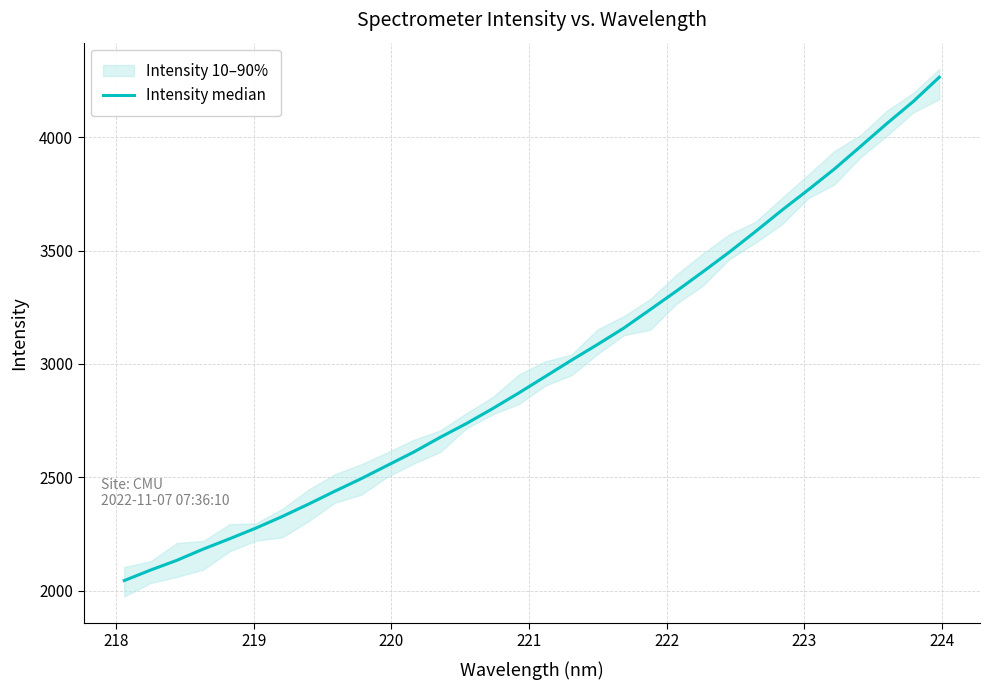

What is the average value?

2995.2